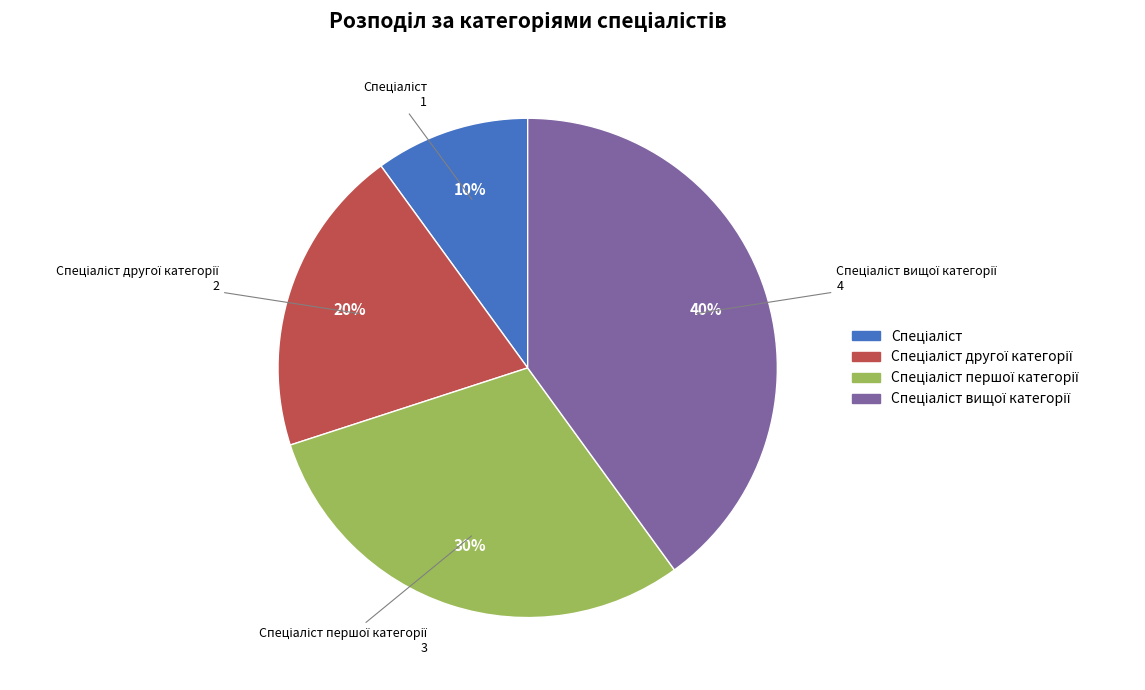

Is there a majority slice in this chart?

No